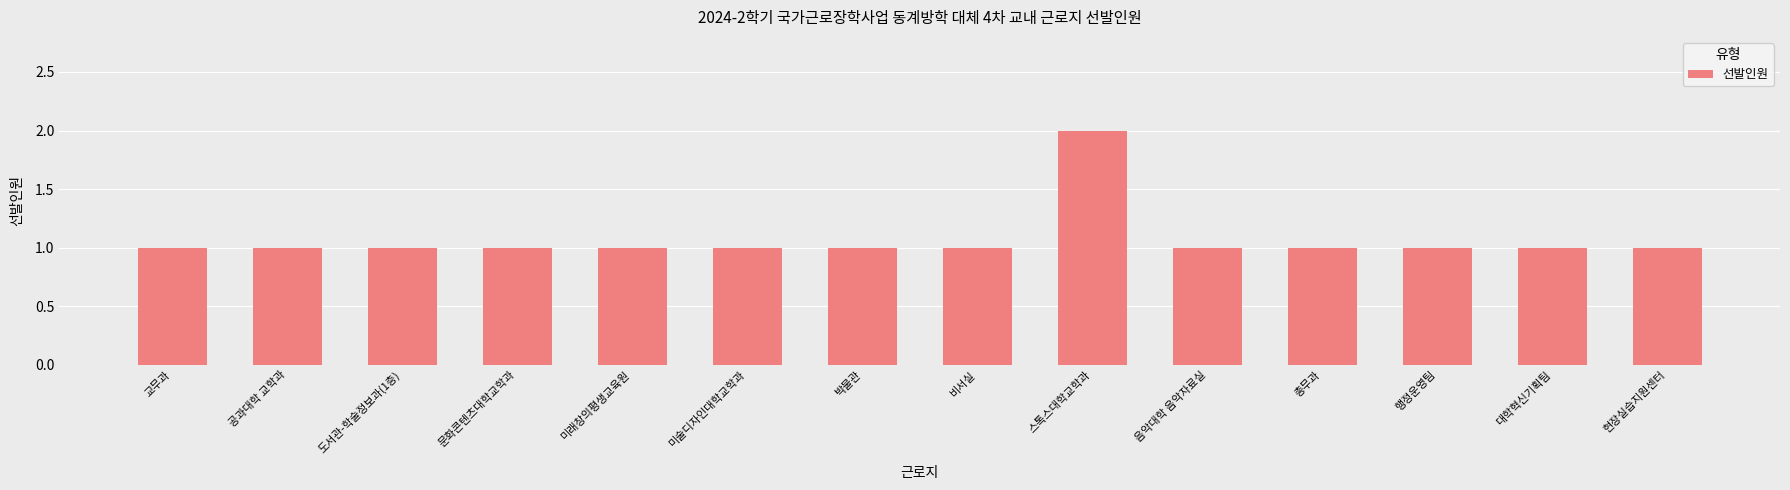

What is the smallest value displayed?

1